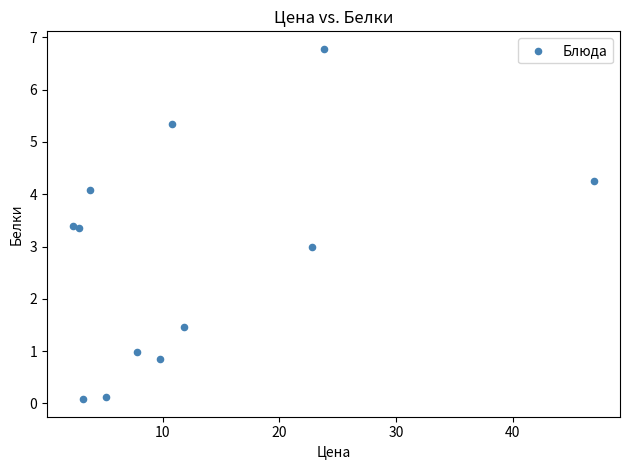

What is the range of X values (max minus min)?

44.6